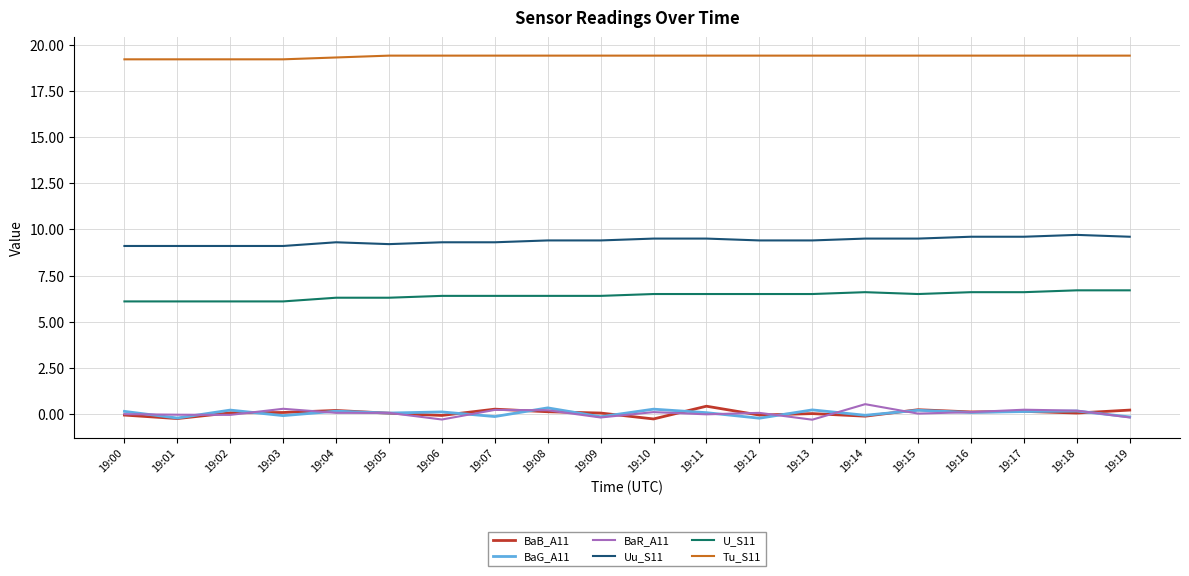

What is the total value across all series at 19:17?

36.1